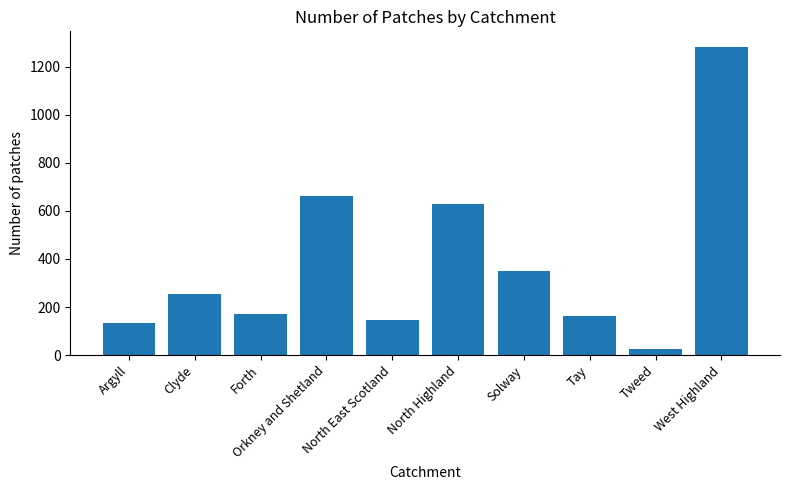

What is the average value?

382